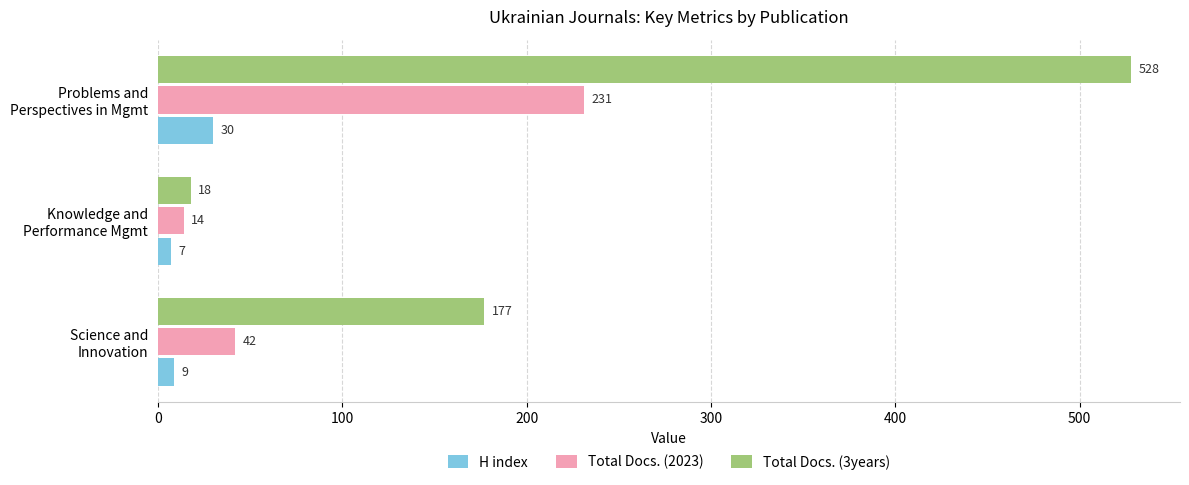

Which series has the widest spread of values?

Total Docs. (3years)